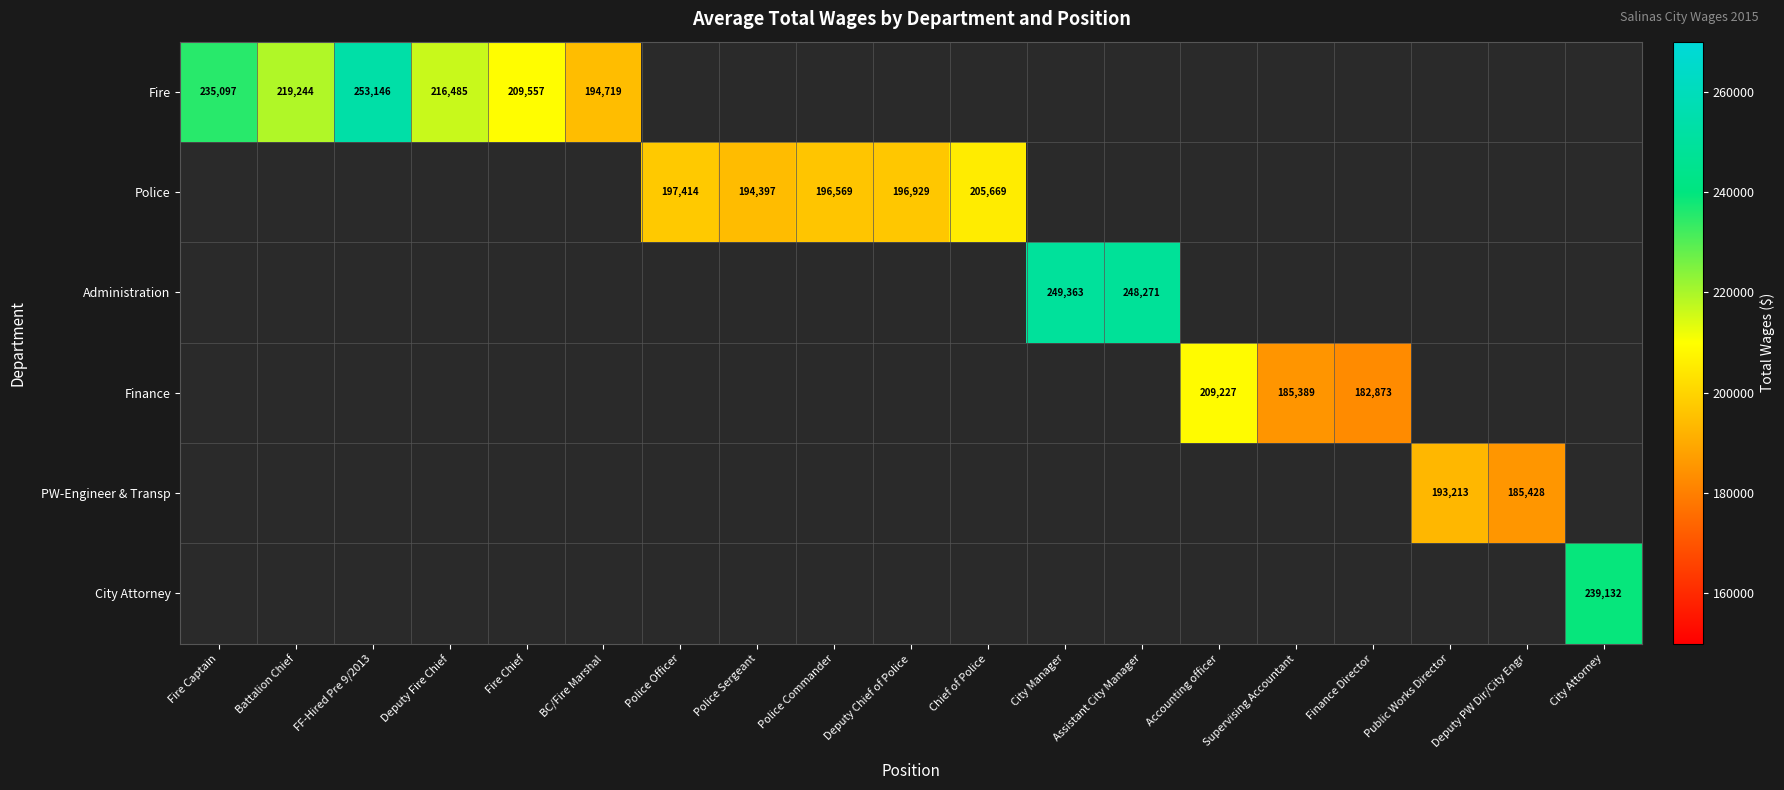

The value of Police at Police Commander is 196569. True or false?

True